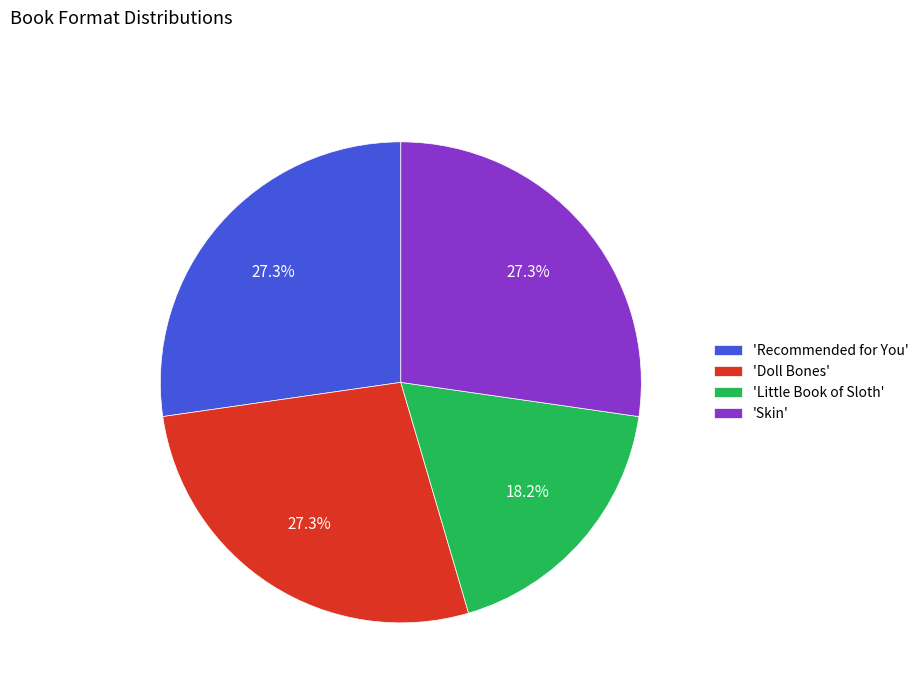

Which category has the smallest portion of the pie?

'Little Book of Sloth'